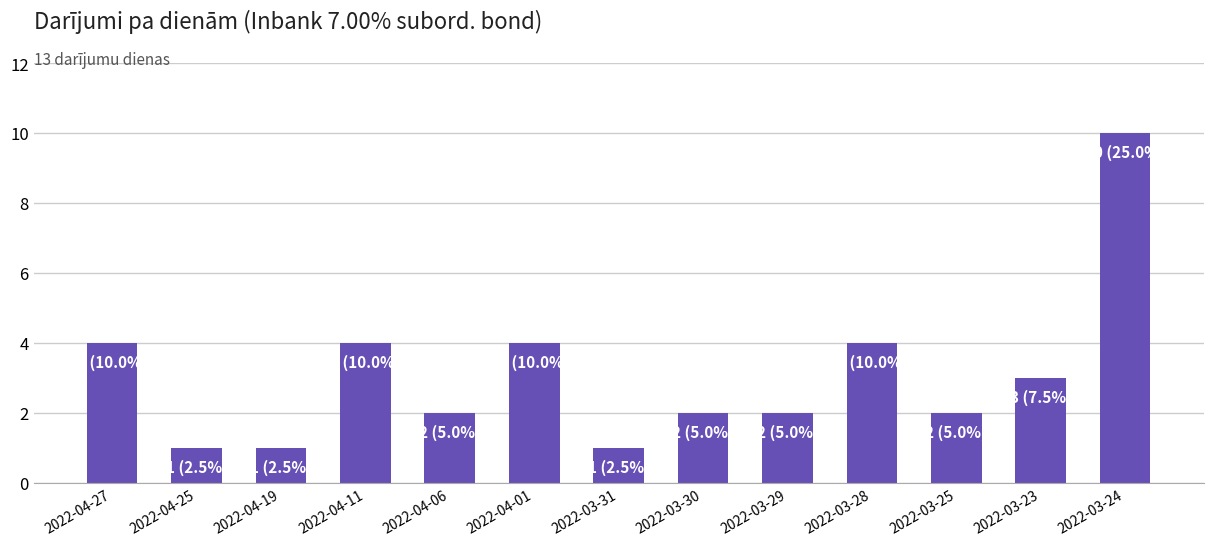

What is the difference between the second highest and second lowest values?

3